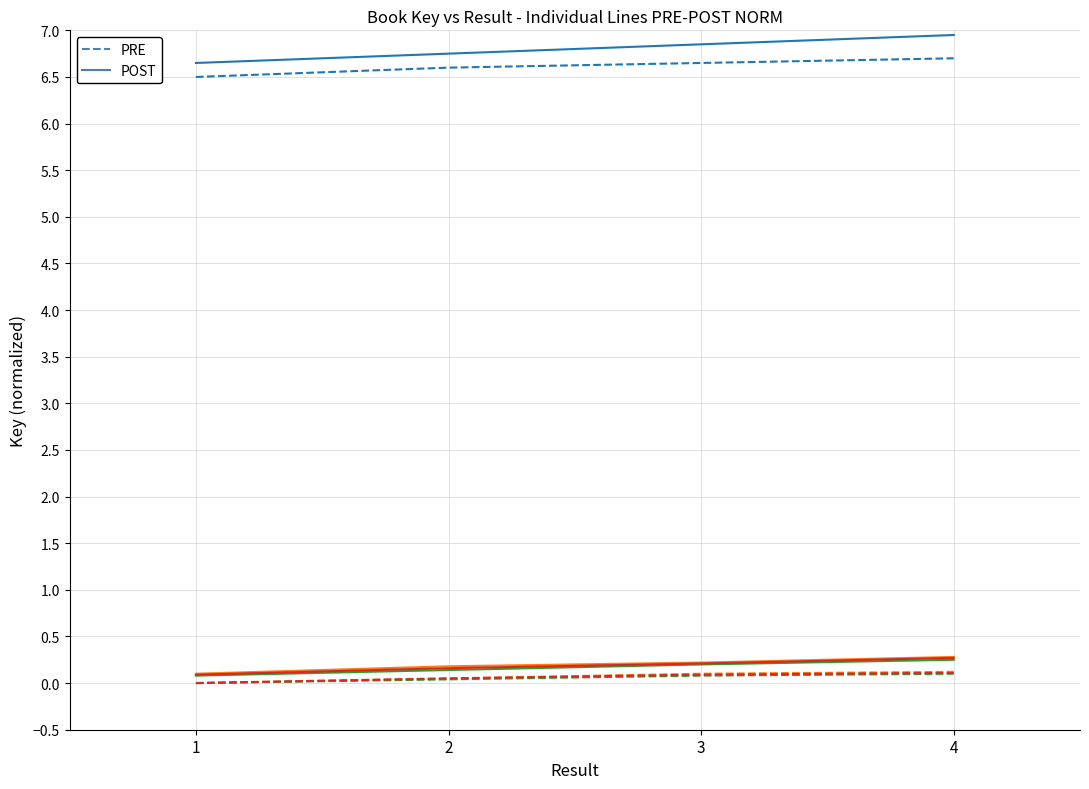

List the labels in order of POST value, largest first.

4, 3, 2, 1